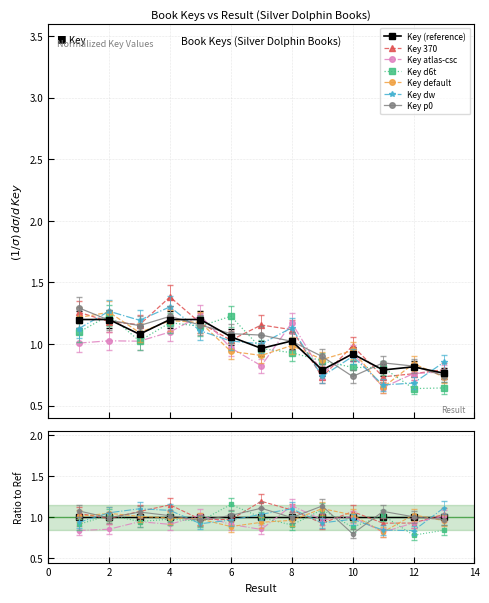

Reading left to right, what are all the values shown in this chart?

1.2	1.2	1.1	1.2	1.2	1.1	1.0	1.0	0.8	0.9	0.8	0.8	0.8